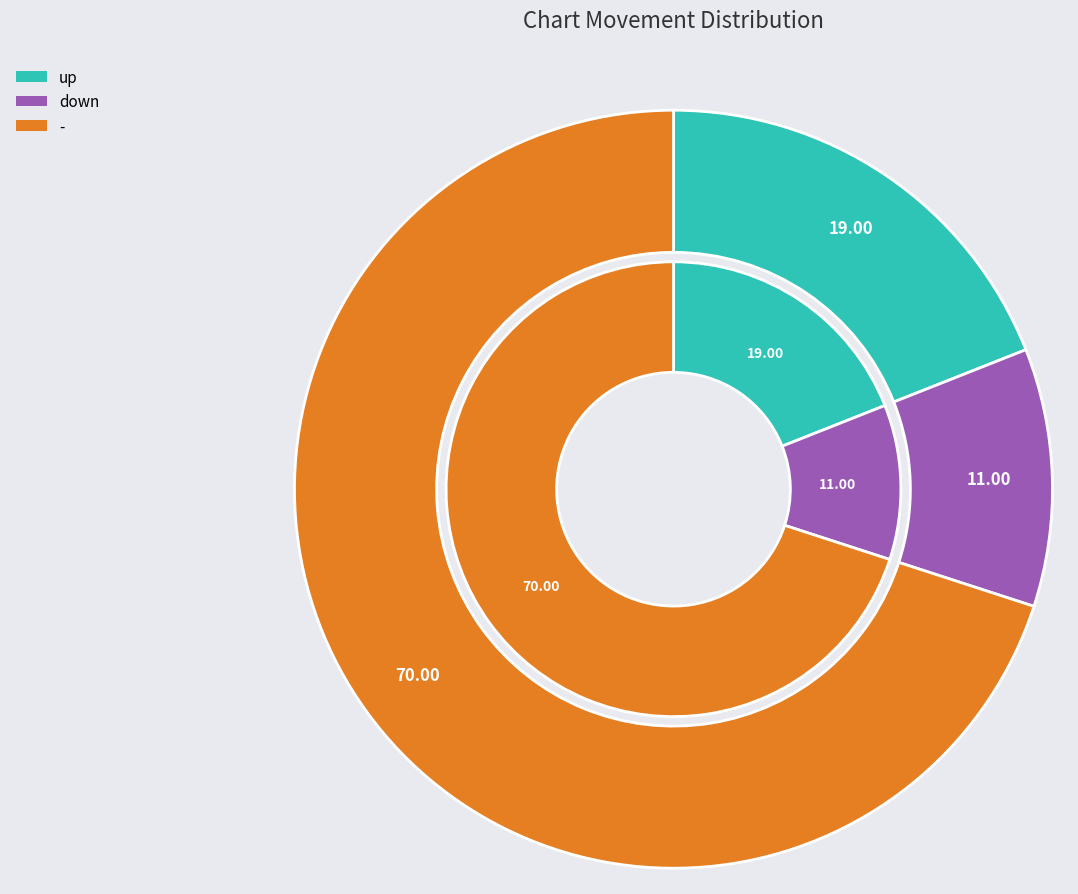

Does - represent more than half of the total?

Yes